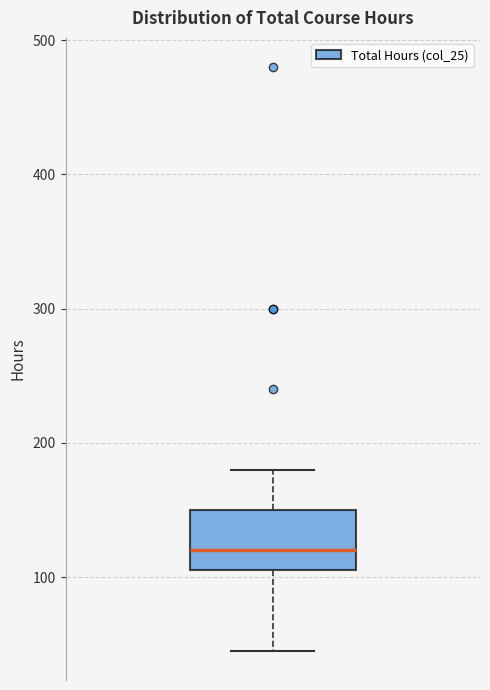

Where does the lower whisker of the box end on the y-axis? The values are not printed on the chart, so give them approximately, as read against the axis.

50